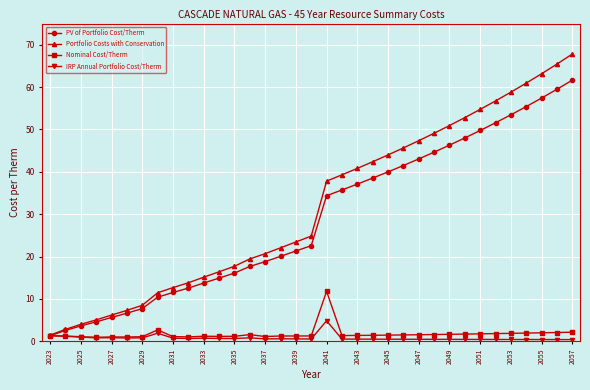

What is the value of the Portfolio Costs with Conservation point at the 3rd from the left?

4.0